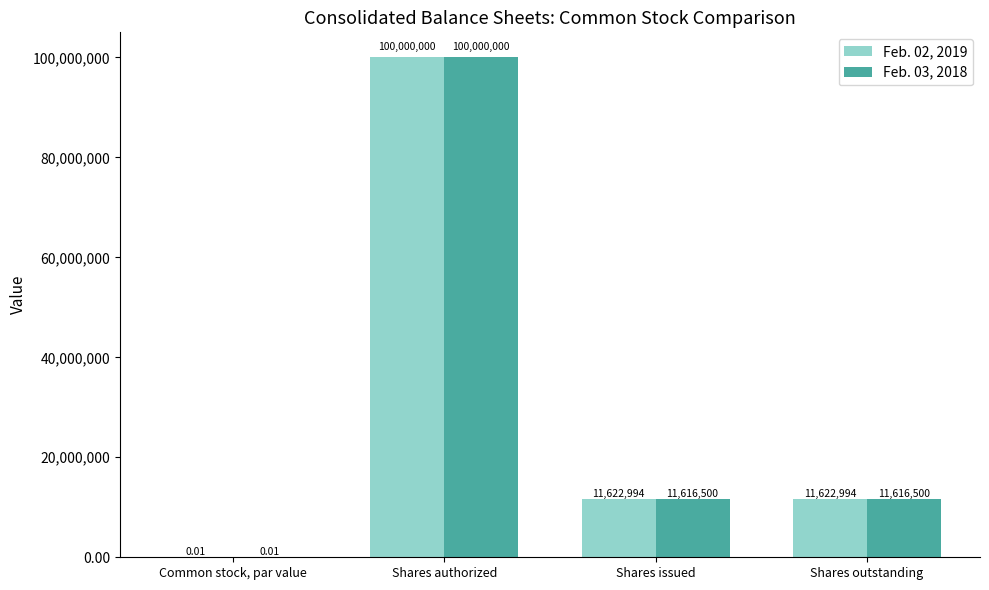

Where does the Feb. 02, 2019 series first go above 11622994?

Shares authorized